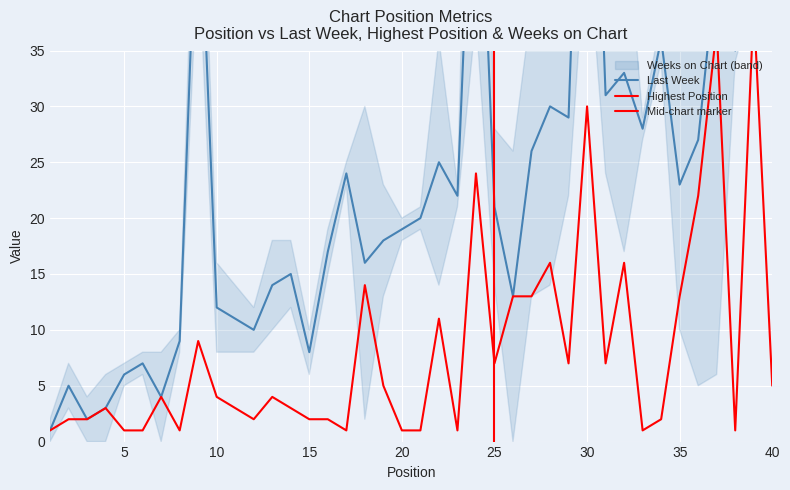

What is the sum of all Highest Position values?

331